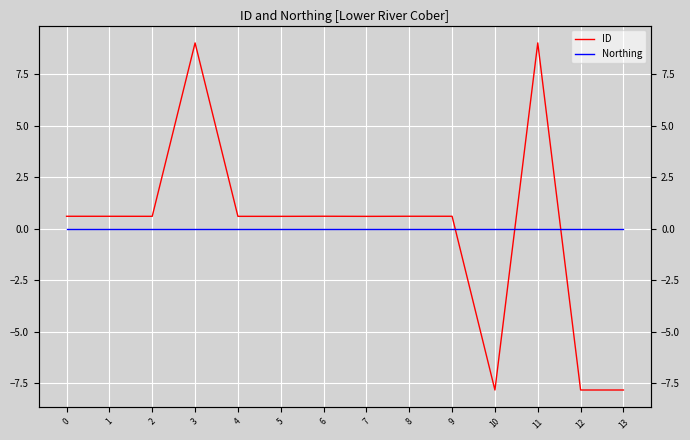

Between 6 and 12, which series saw the biggest shift?

ID